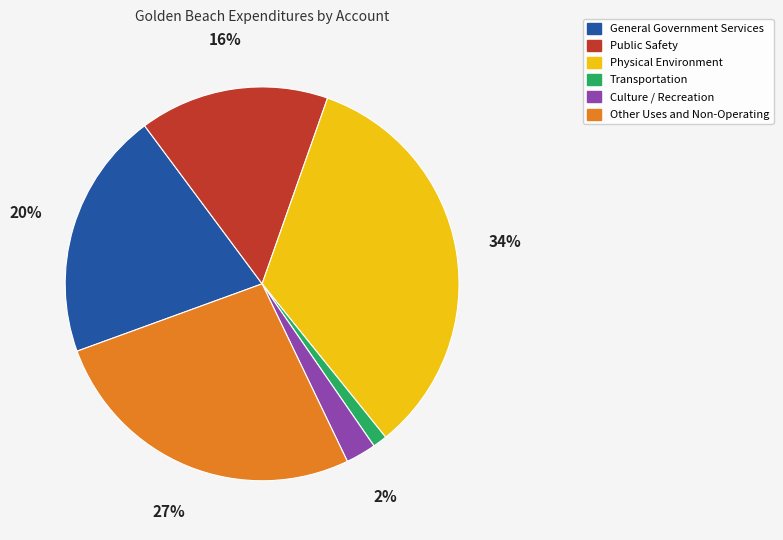

Does Public Safety represent more than half of the total?

No